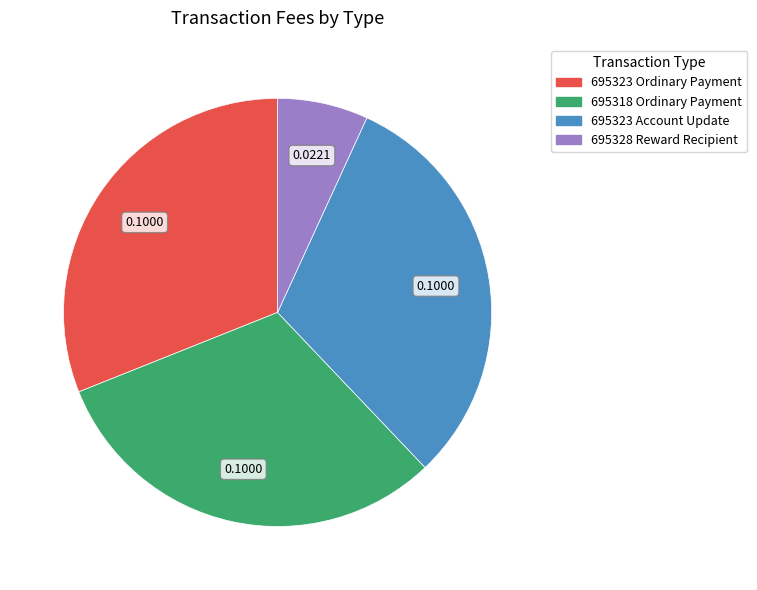

Do 695318 Ordinary Payment and 695328 Reward Recipient together represent more than half of the pie?

No